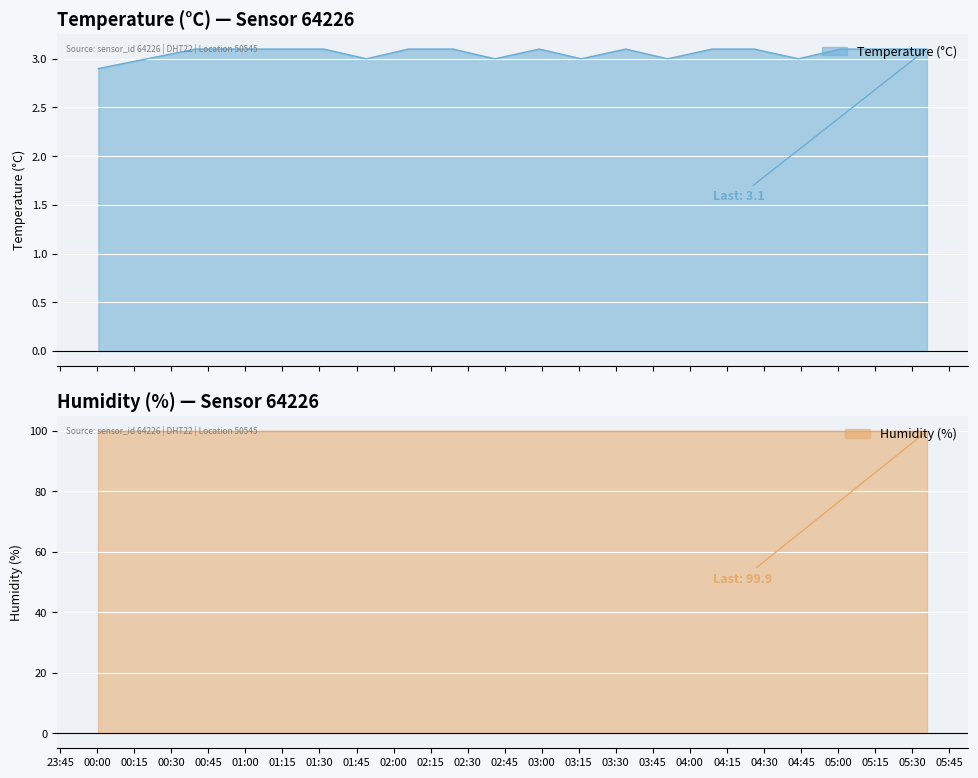

Where is the first local minimum?

2023-01-16T01:49:00